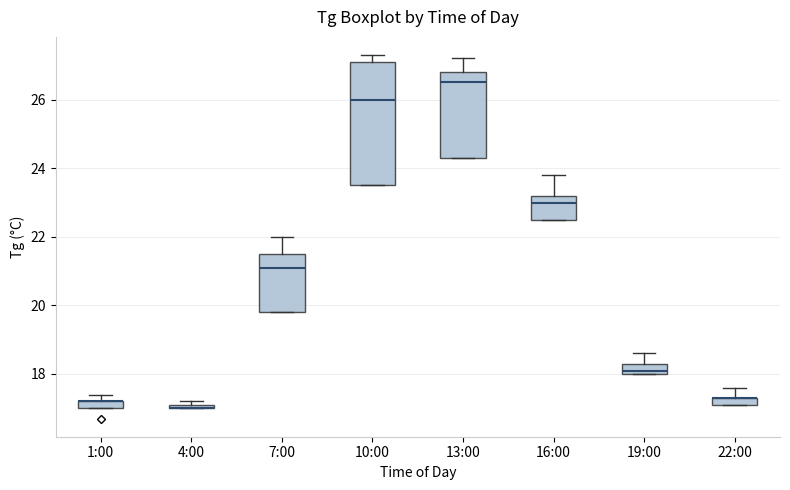

Comparing the boxes themselves (not the whiskers), which one is the tallest?

10:00